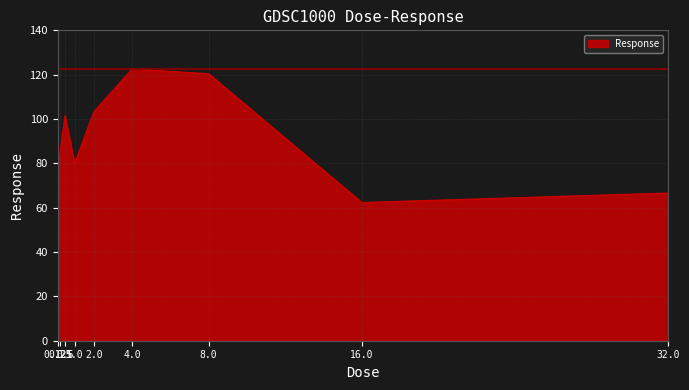

What is the change in value from 0.25 to 16.0?

-23.4